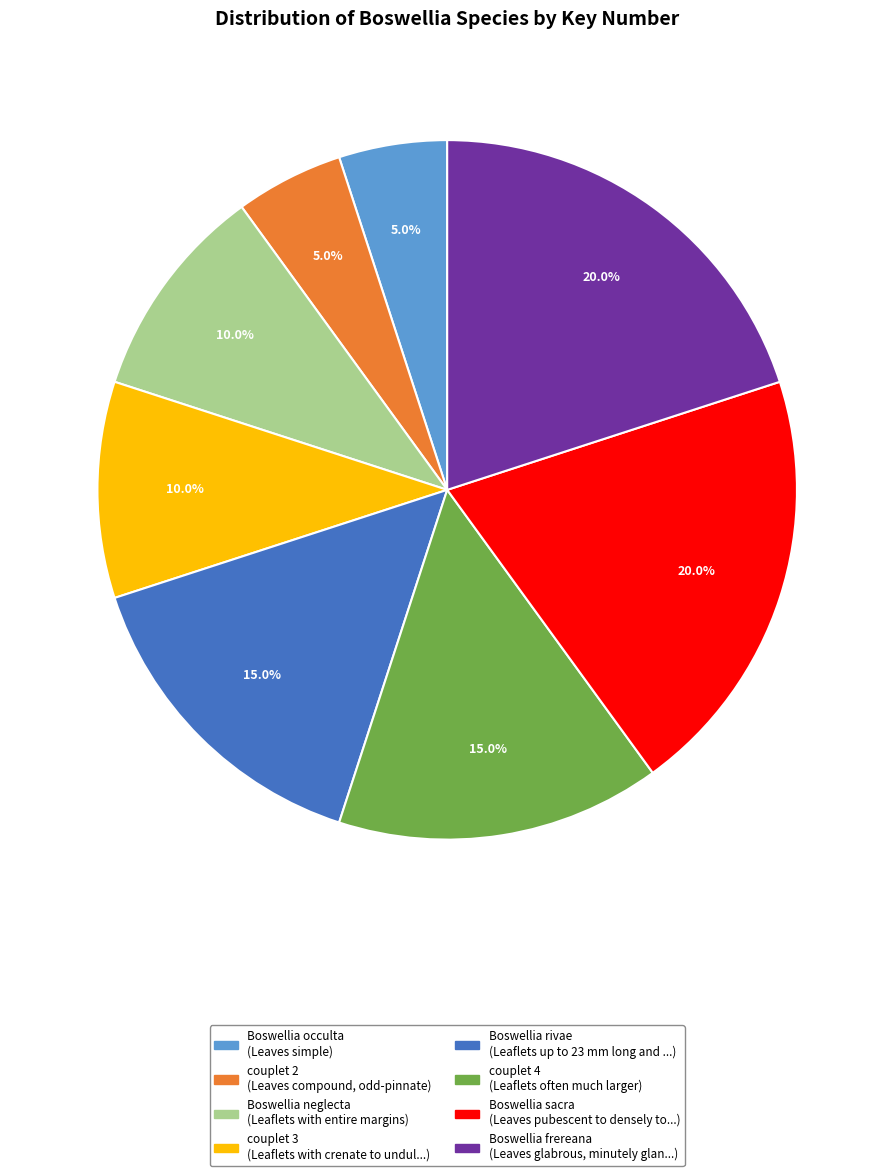

Is there any slice that represents more than half of the pie?

No